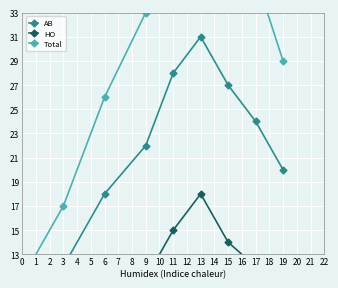

Which series has the largest total across all categories?

Total